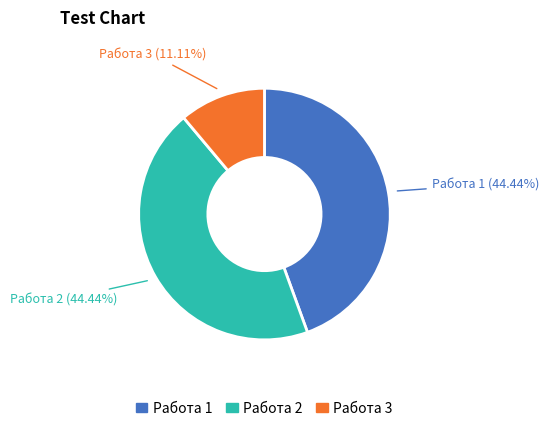

To the nearest percent, what is the combined percentage of Работа 2 and Работа 1?

89%